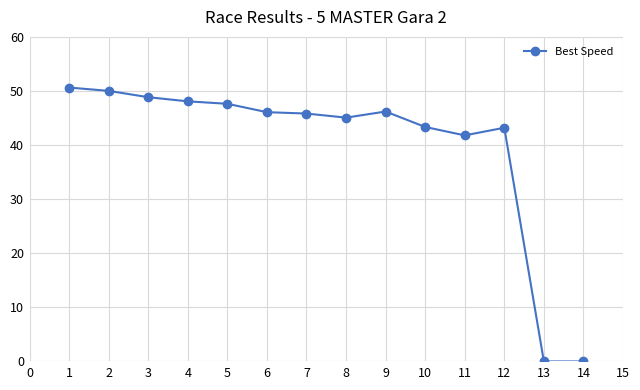

How many lines are shown in the chart?

1